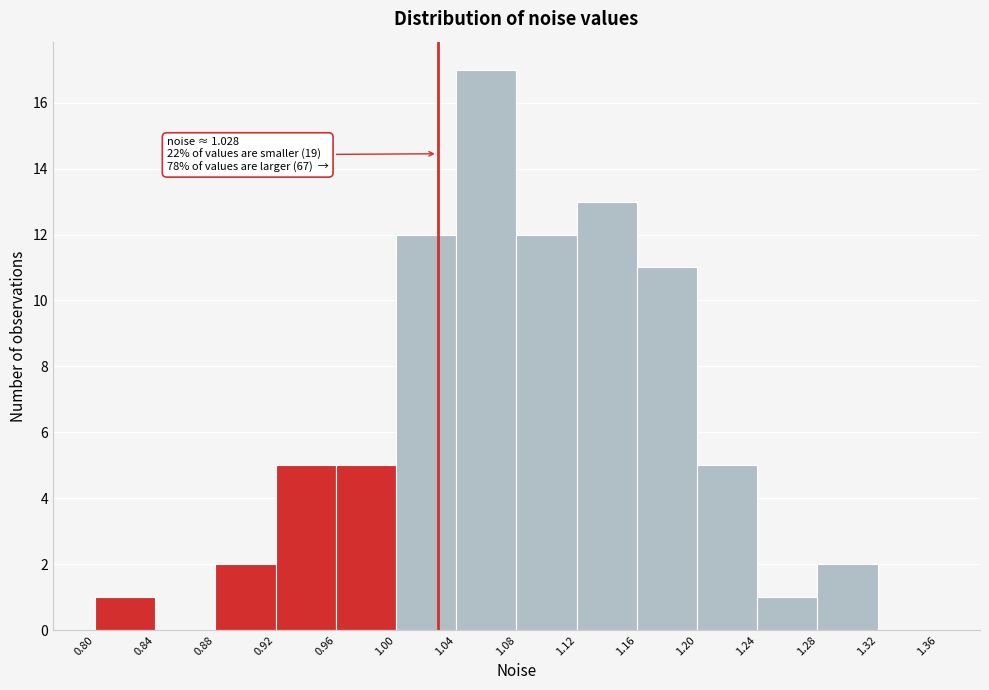

Over which range of the x-axis is the bar tallest?

1.04 to 1.08